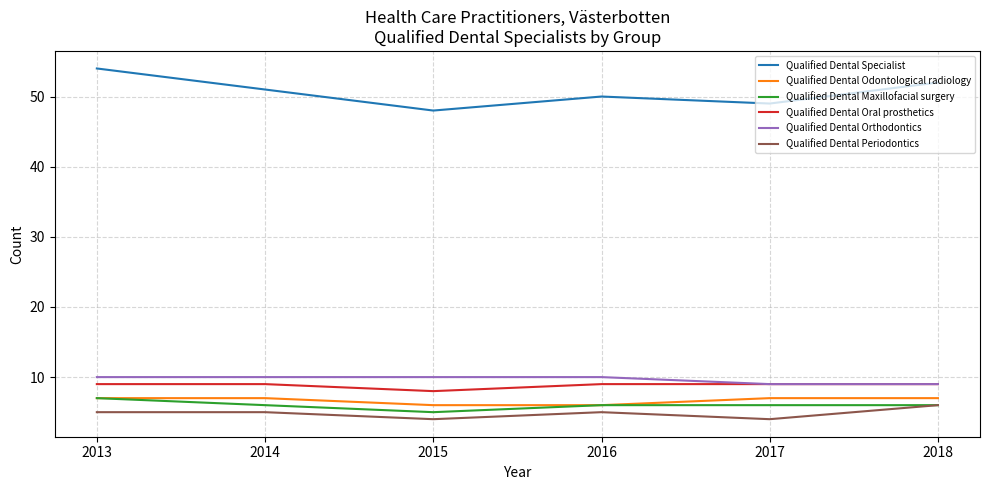

What is the approximate value of Qualified Dental Orthodontics at 2014?

10